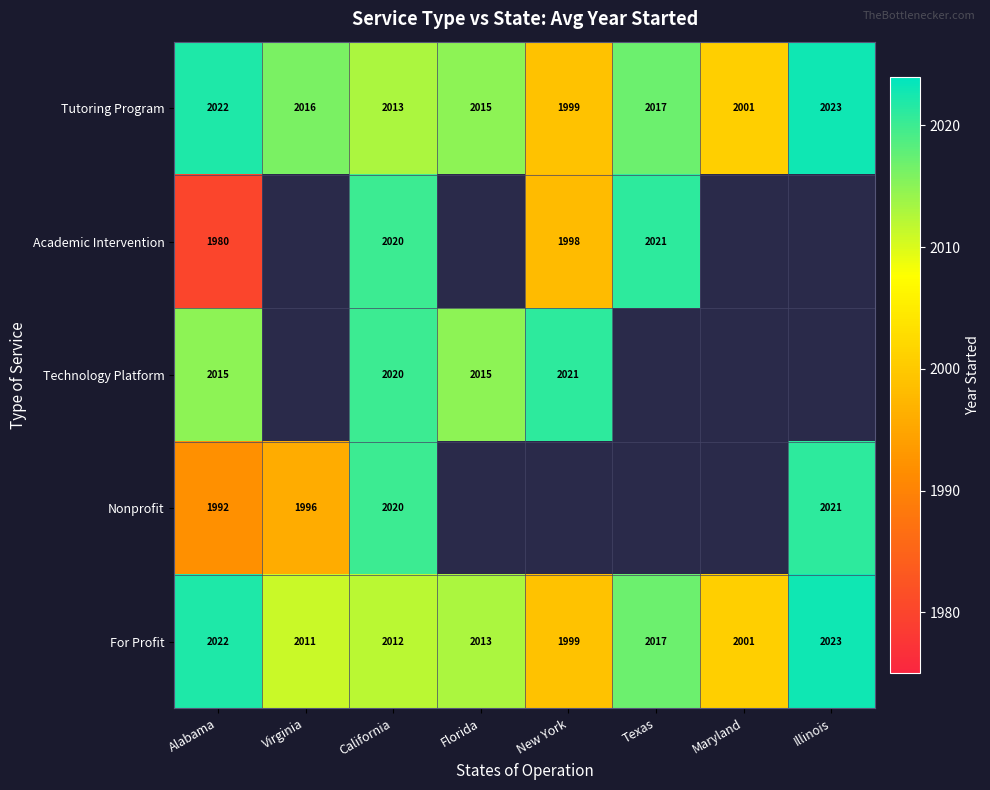

At how many categories does at least one series exceed 20?

8